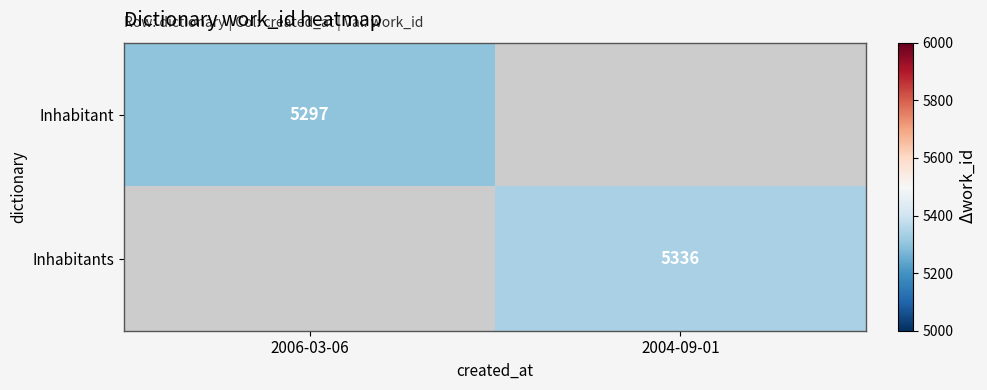

The Inhabitant series shows 5297 at 2006-03-06. True or false?

True